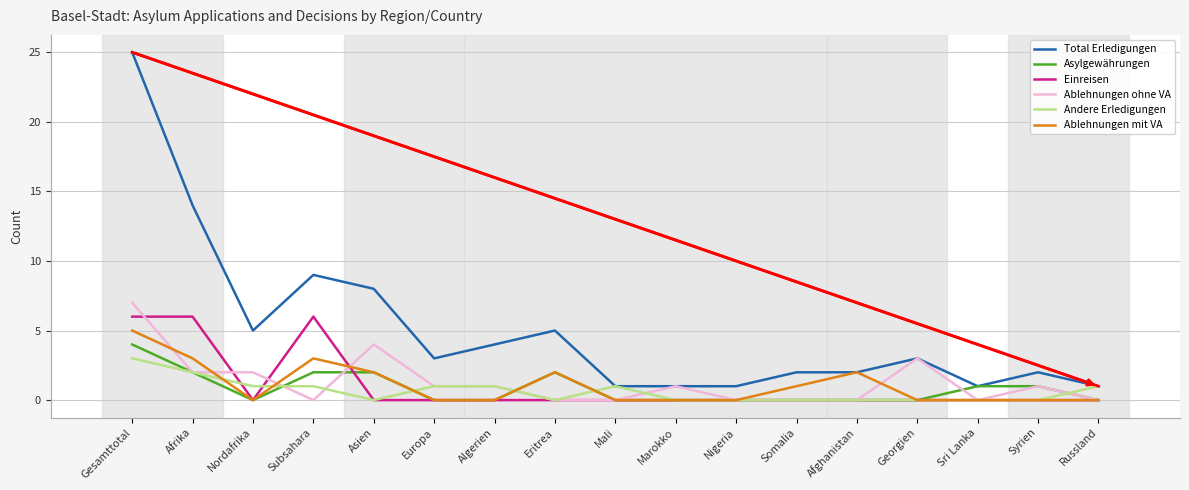

Is the value of Ablehnungen ohne VA at Nordafrika greater than the value of Einreisen at Somalia?

Yes